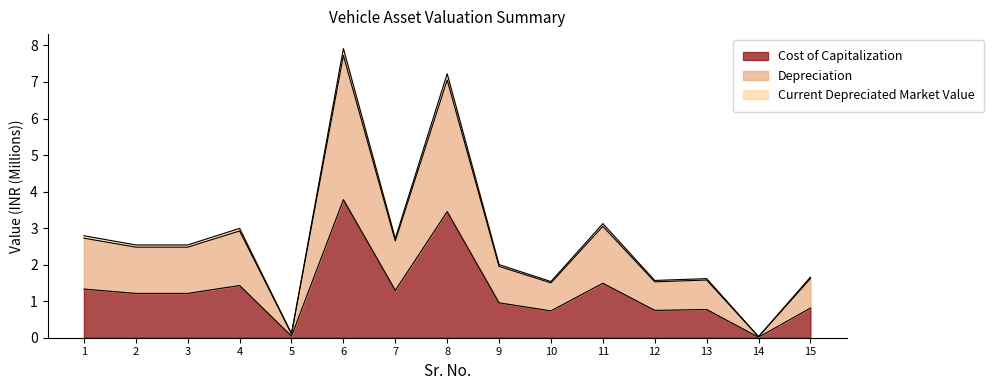

True or false: Cost of Capitalization and Current Depreciated Market Value intersect in this chart.

False